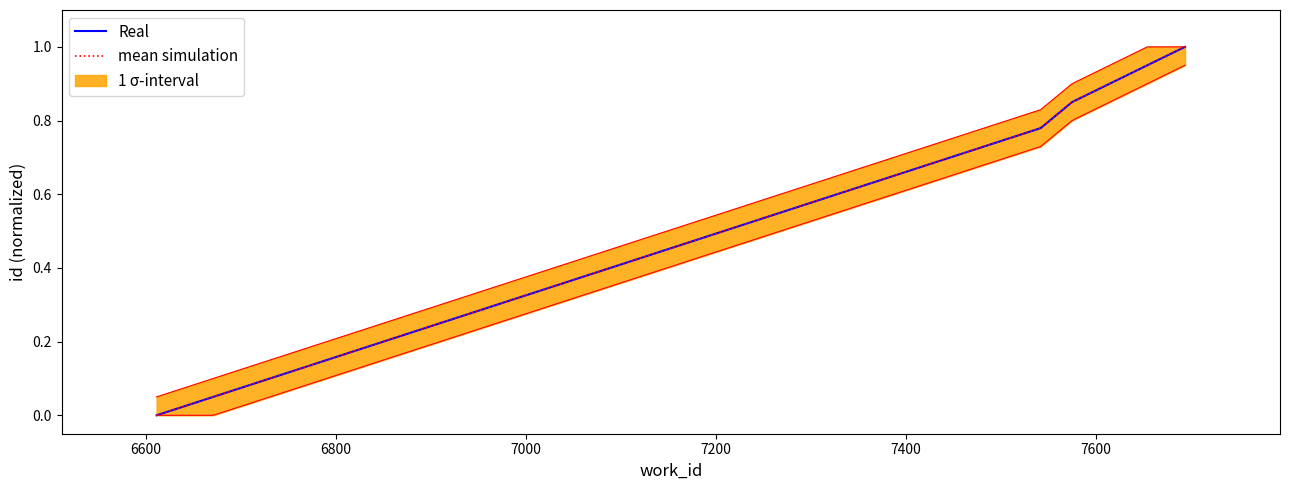

True or false: Real has more than 0 points higher than both neighbors.

False